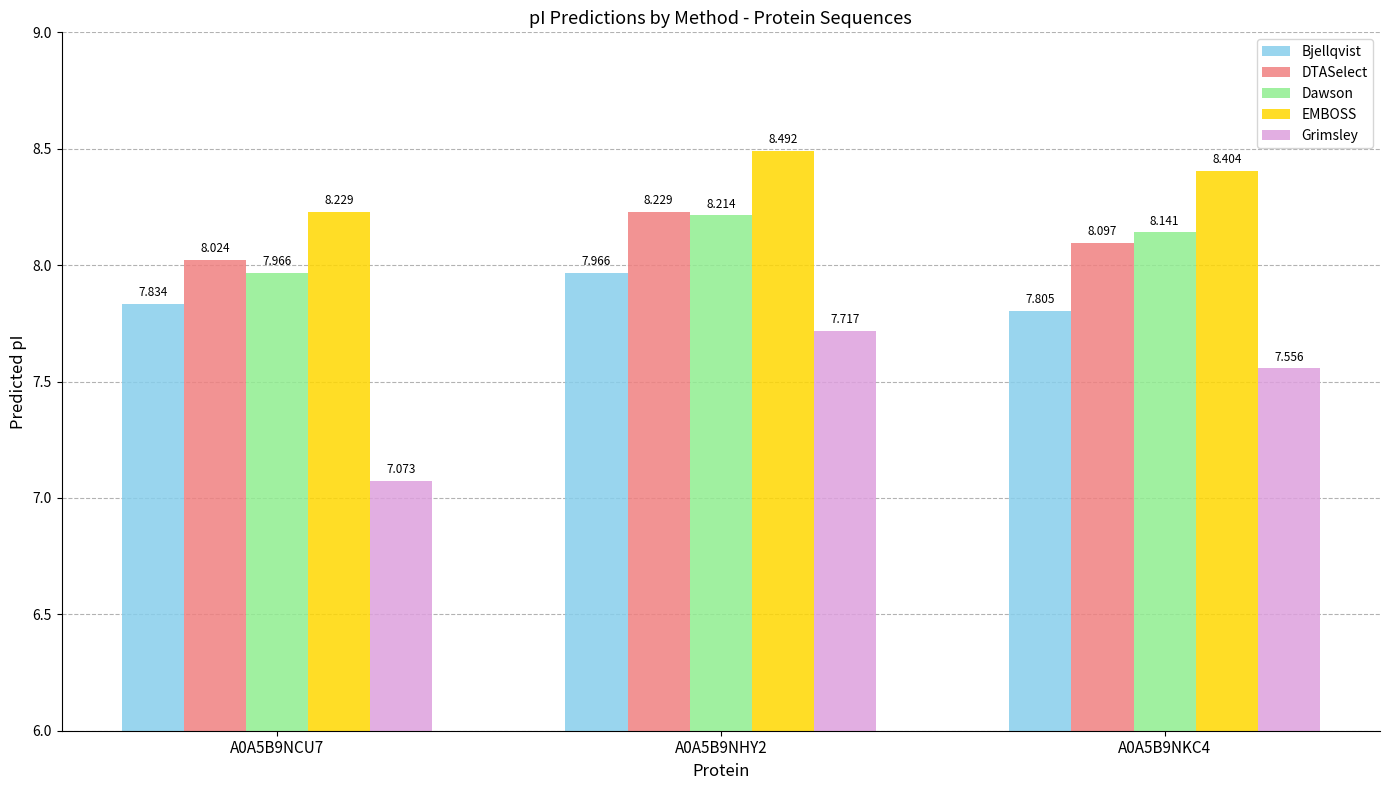

What position from the right is A0A5B9NHY2?

2